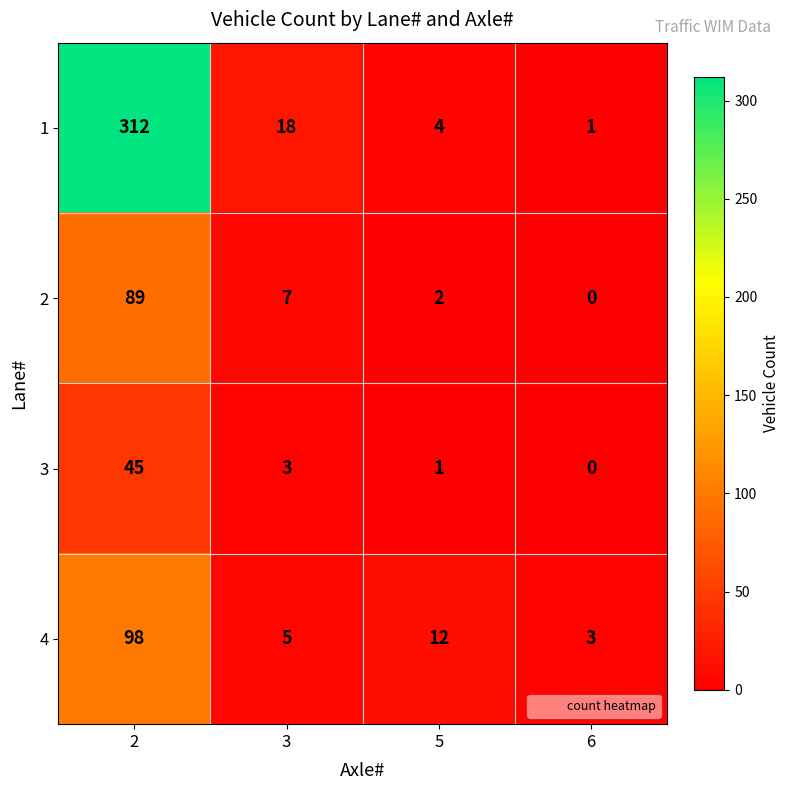

Rank the series at 3 from highest to lowest value.

1, 2, 4, 3